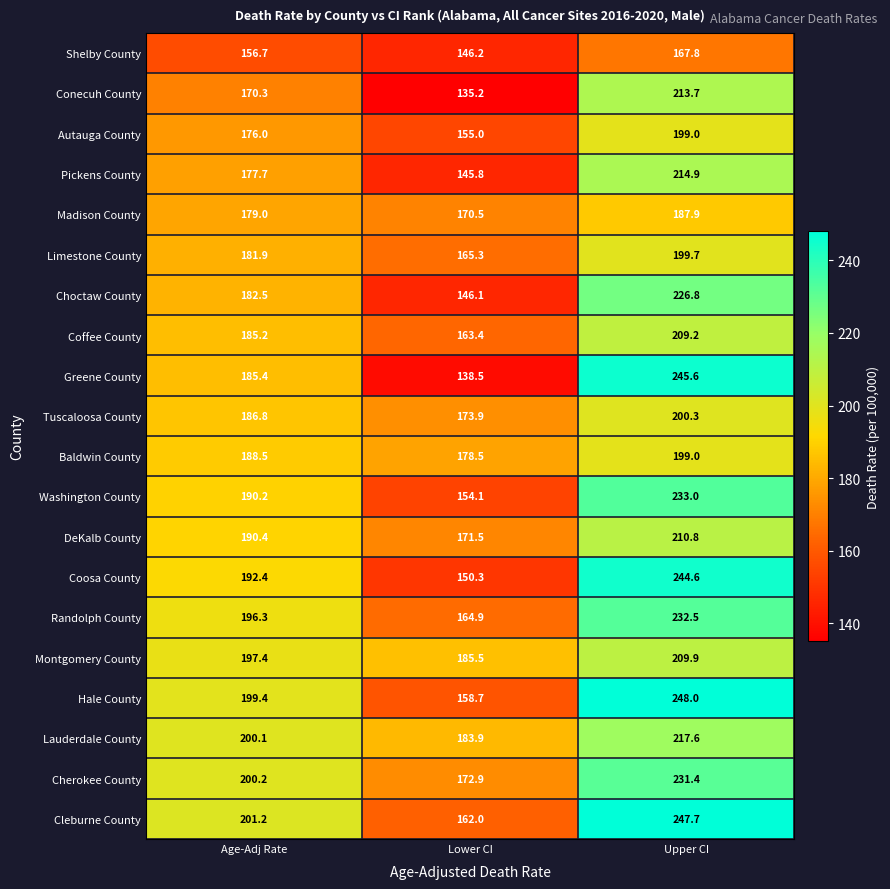

At which category is the sum across all series the highest?

Upper CI